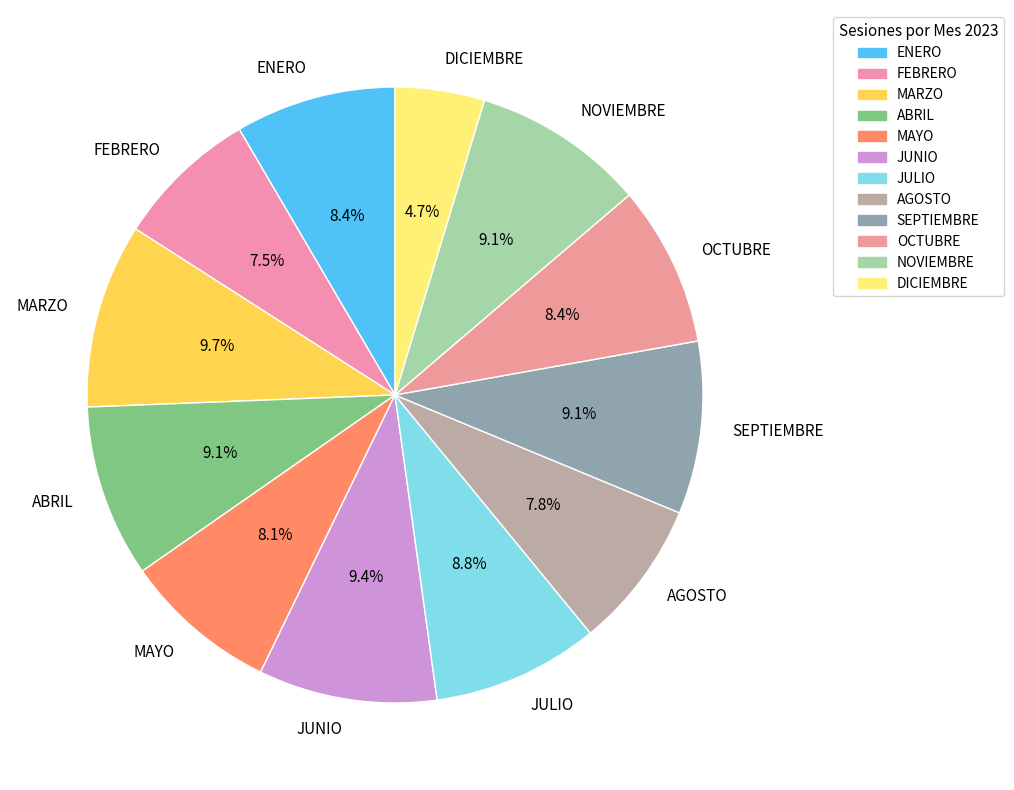

Combined, do OCTUBRE and SEPTIEMBRE account for over 50%?

No